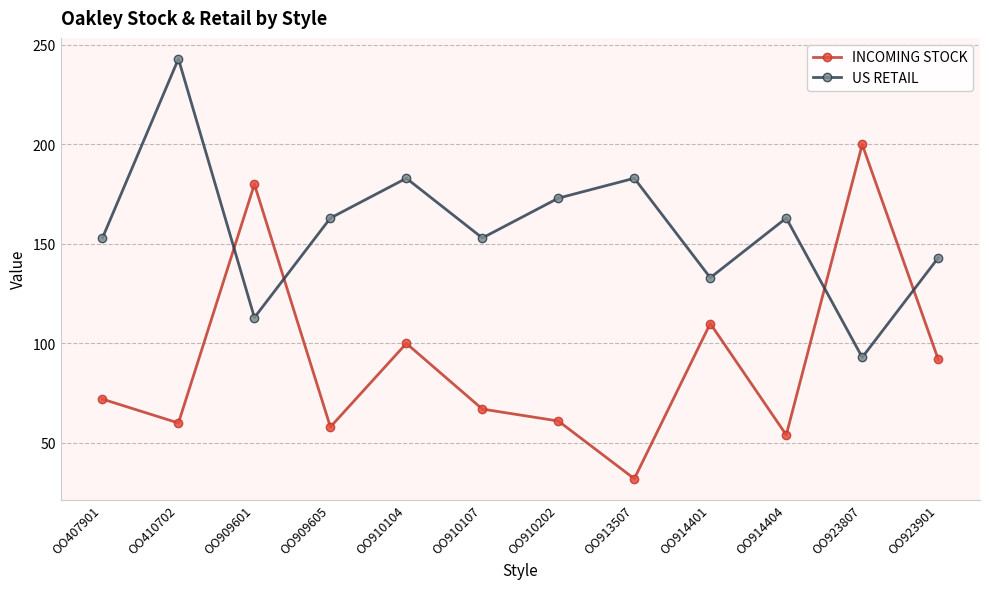

At which category is the sum across all series the highest?

OO410702